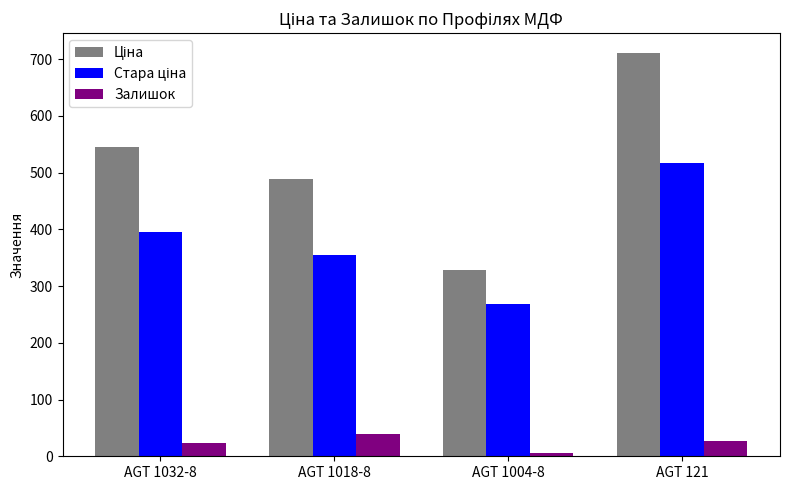

What is the sum of all Залишок values?

96.0